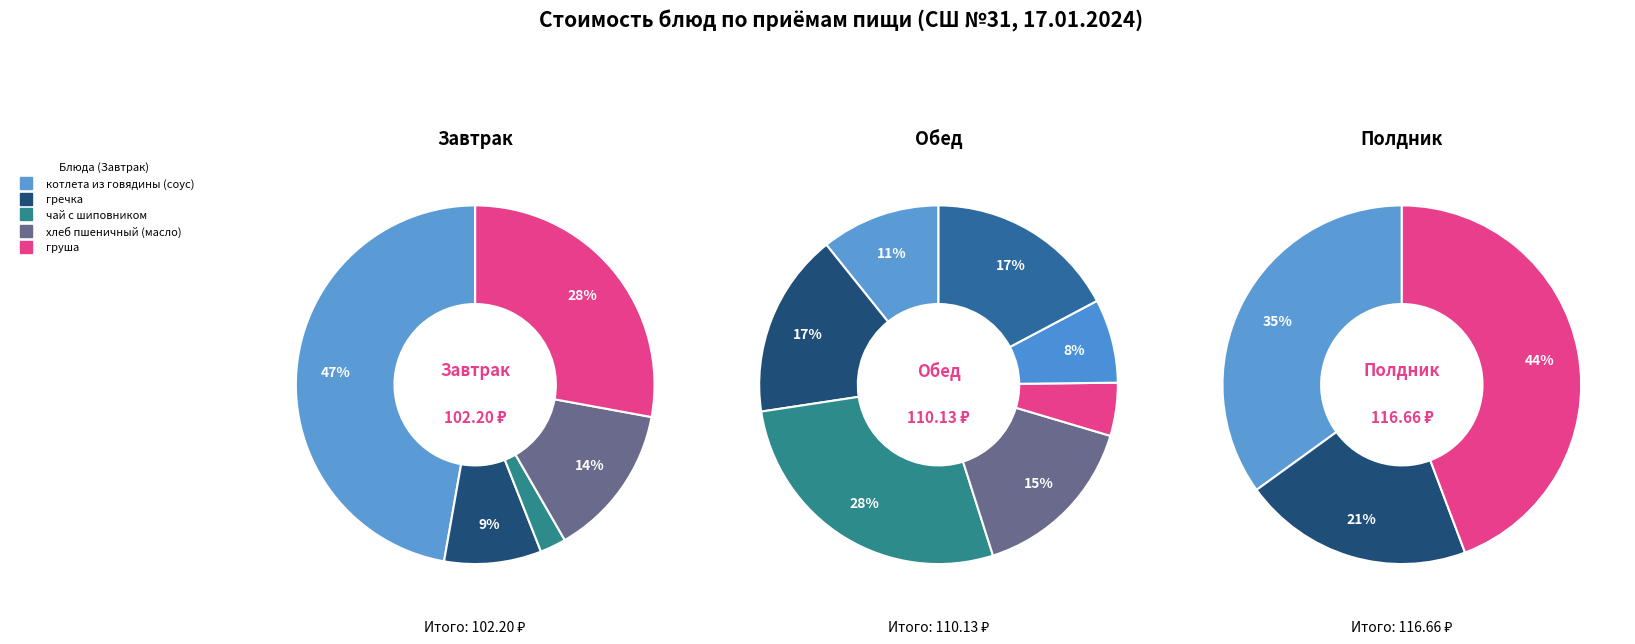

What percentage do салат из морской капусты and сок together represent?

11.0%